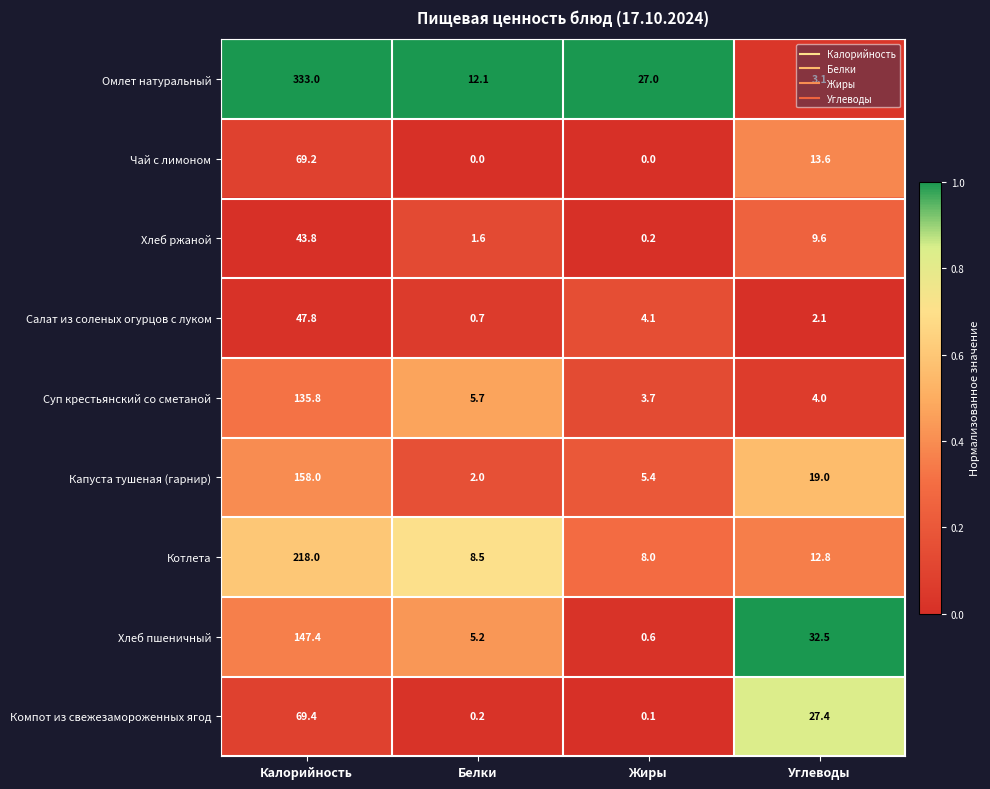

The value of Суп крестьянский со сметаной at Калорийность is 35.1. True or false?

False